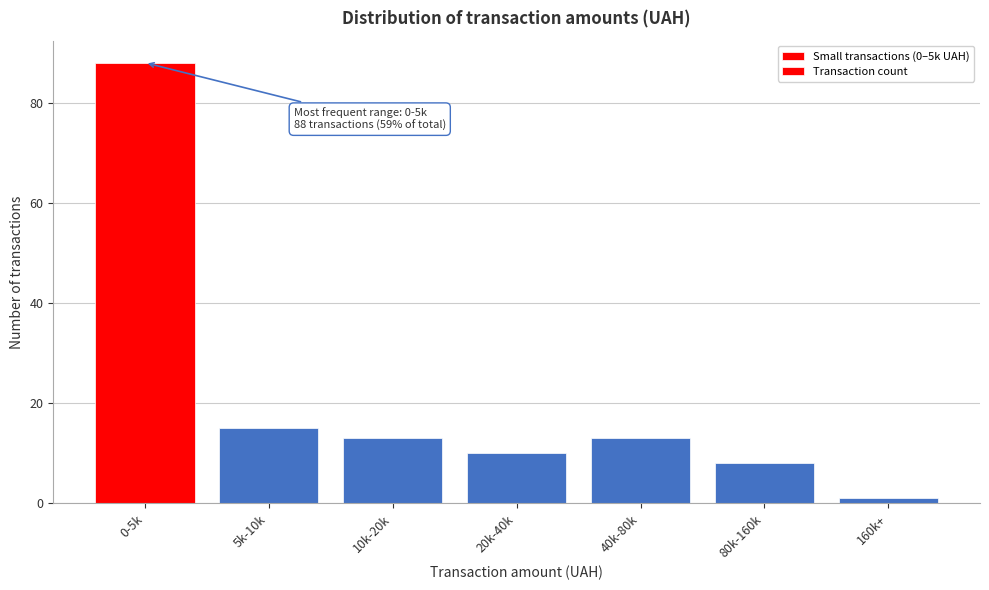

Reading left to right, what are all the values shown in this chart?

88	15	13	10	13	8	1